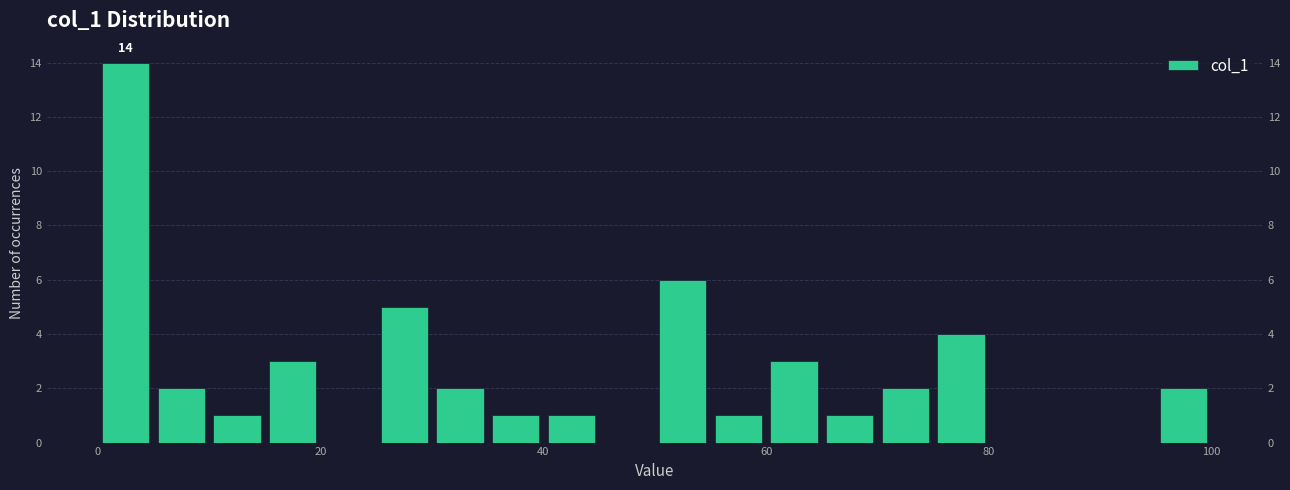

Around what value on the x-axis is the tallest bar? Give the approximate position of its centre, as read against the axis.

2